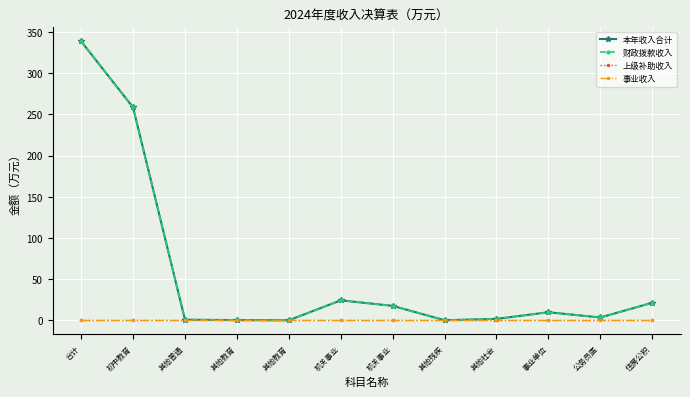

What is the label of the 10th point from the left?

事业单位